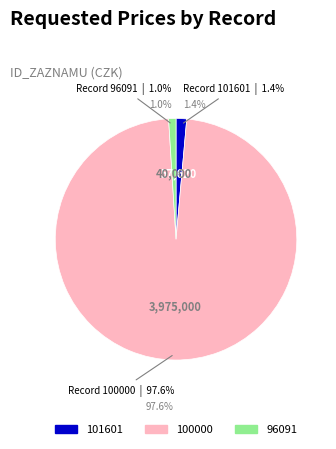

To the nearest percent, what percentage of the pie is 96091?

1%